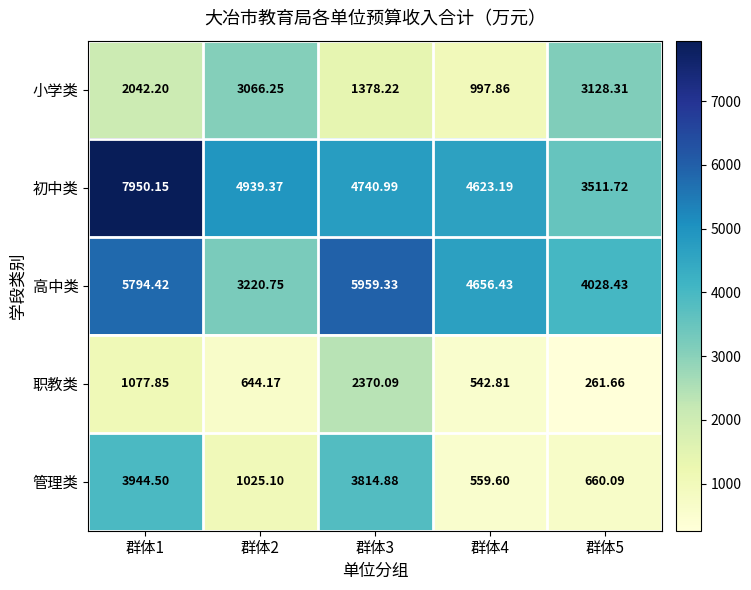

Which series has the largest total across all categories?

初中类